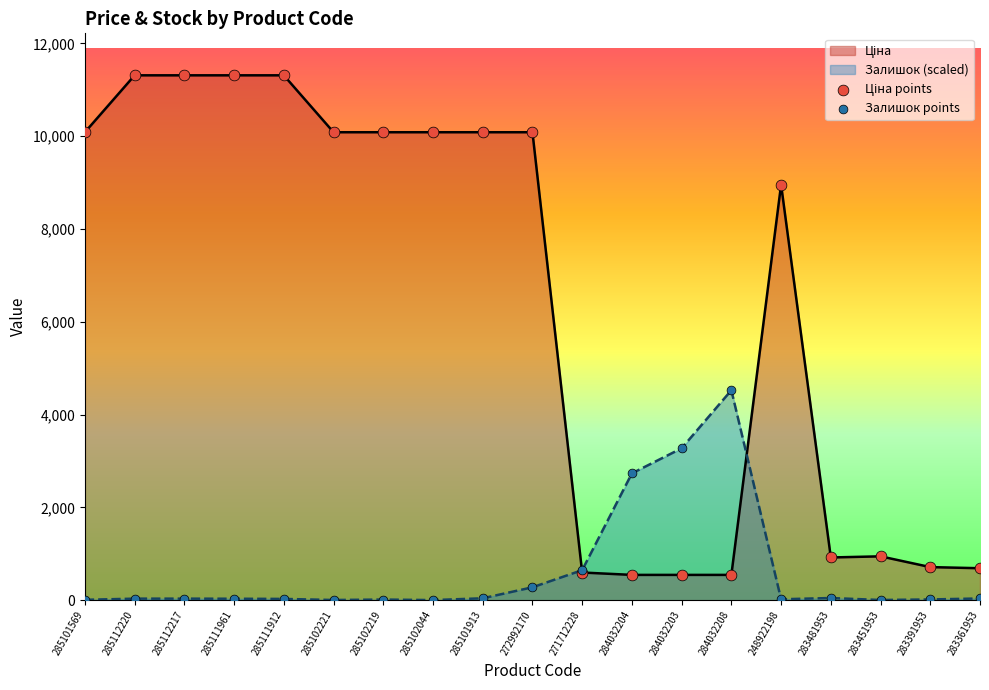

Which series has the largest total across all categories?

Ціна